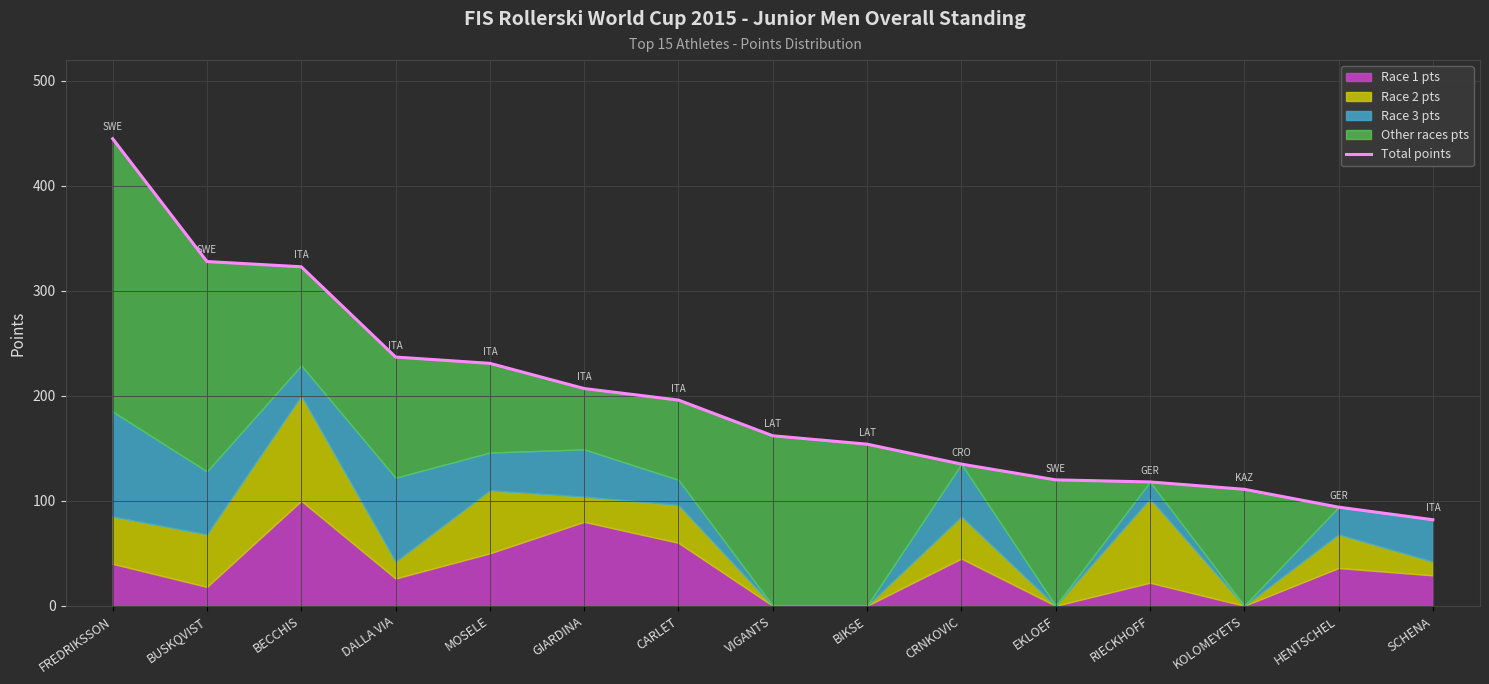

The value at FREDRIKSSON is 634. True or false?

False